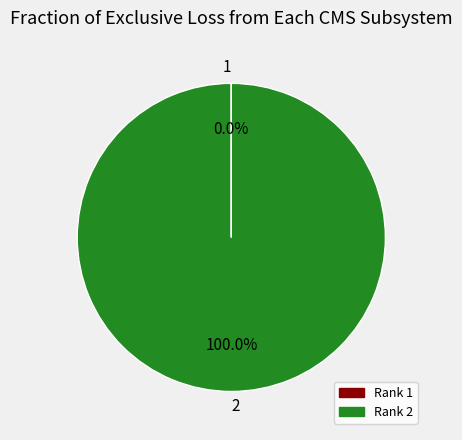

What is the majority slice?

2